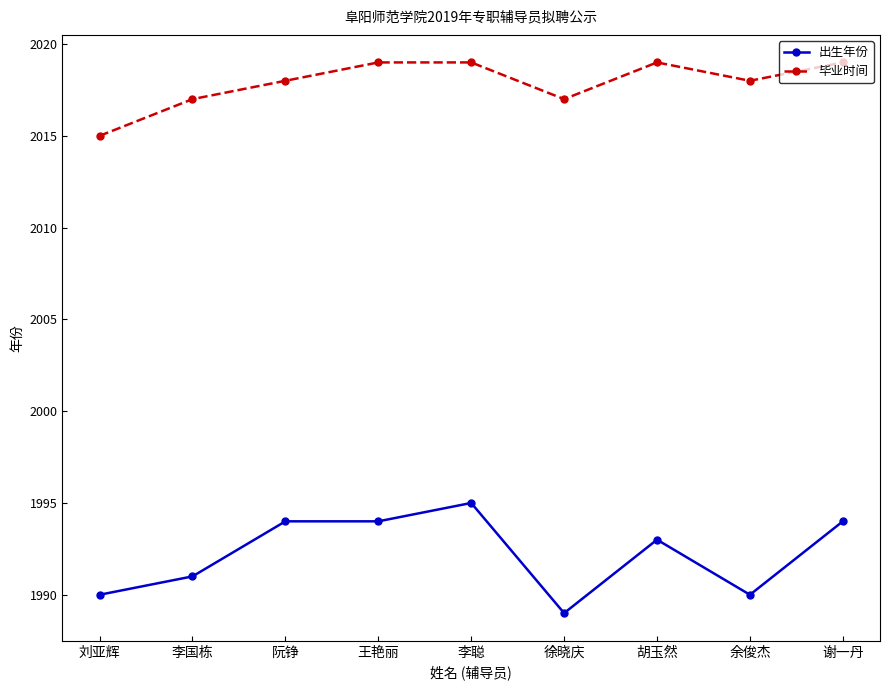

How many lines are shown in the chart?

2